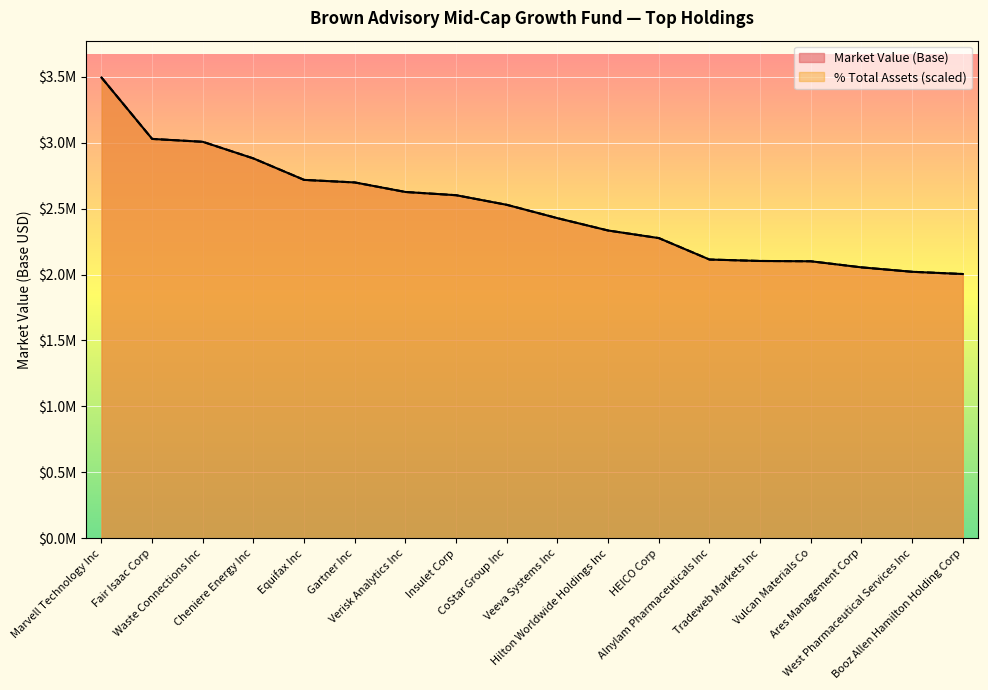

At which category is the sum across all series the highest?

Marvell Technology Inc